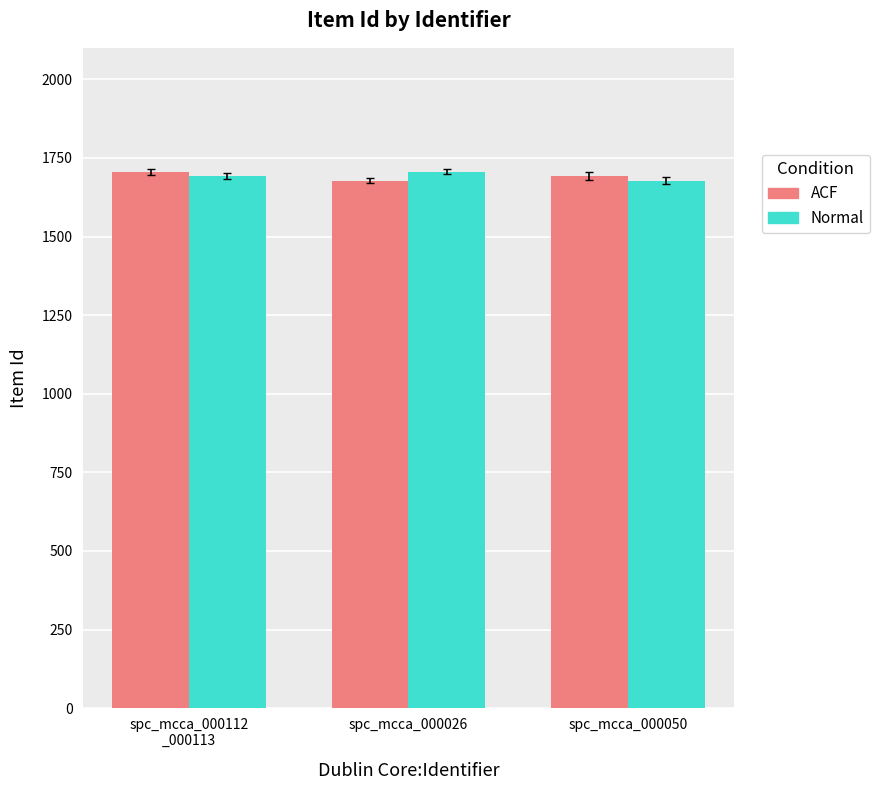

What is the total value across all series at spc_mcca_000050?

3370